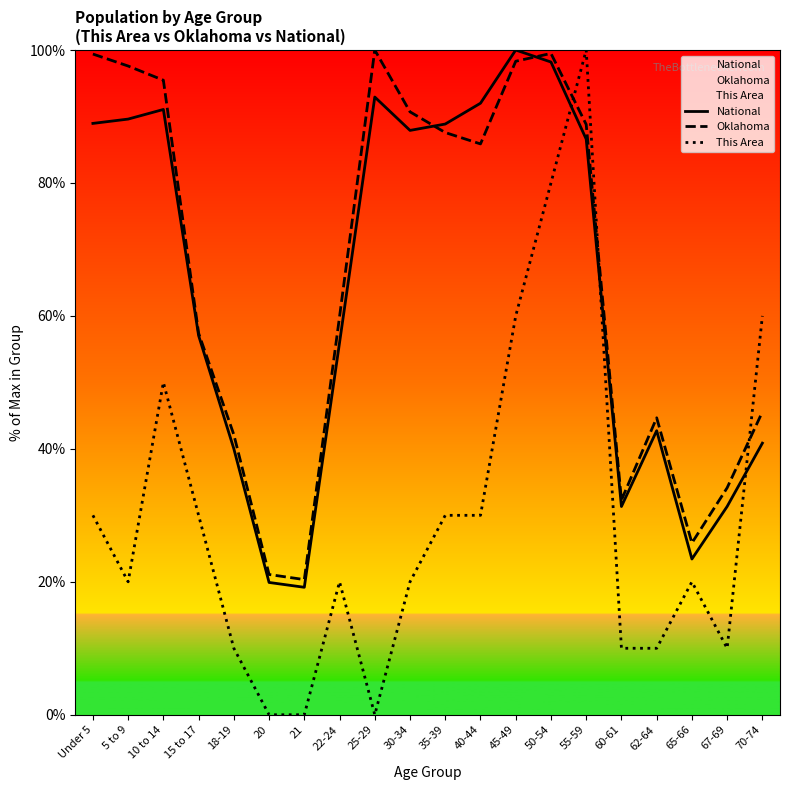

True or false: This Area has a value of 100.0 at 55-59.

True